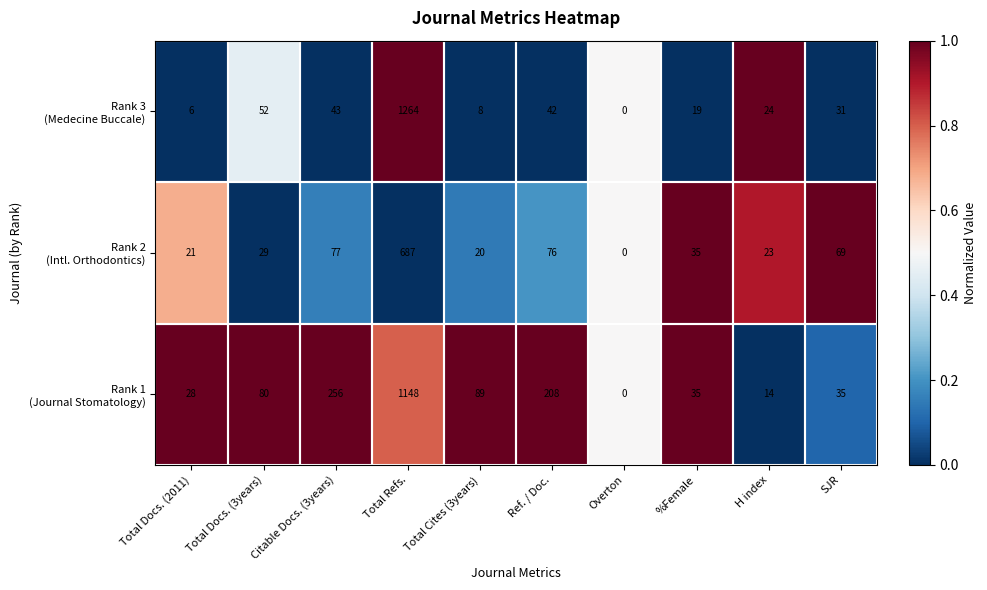

What is the spread (max minus min) of values at Total Docs. (2011)?

22